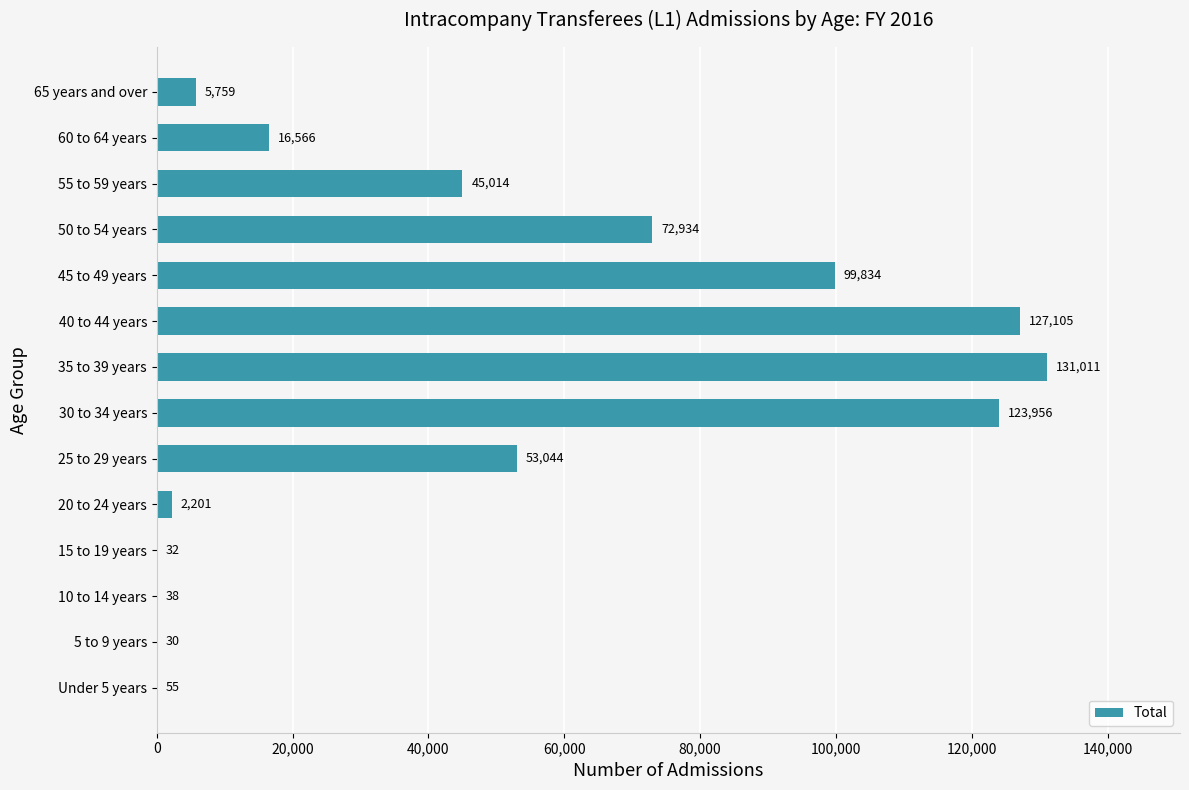

What is the change in value from 30 to 34 years to 45 to 49 years?

-24122